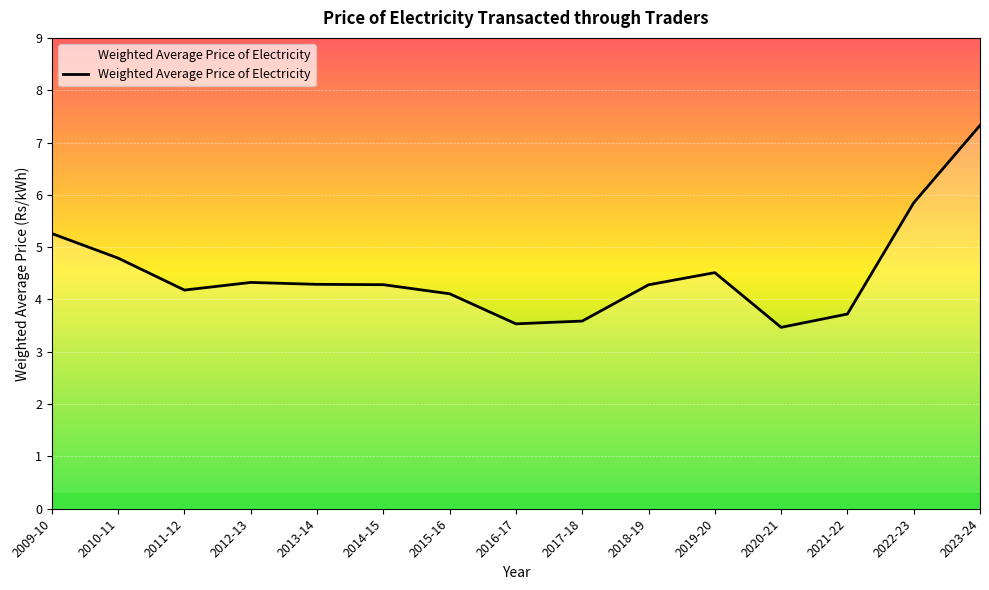

At which label does the data first exceed 4?

2009-10